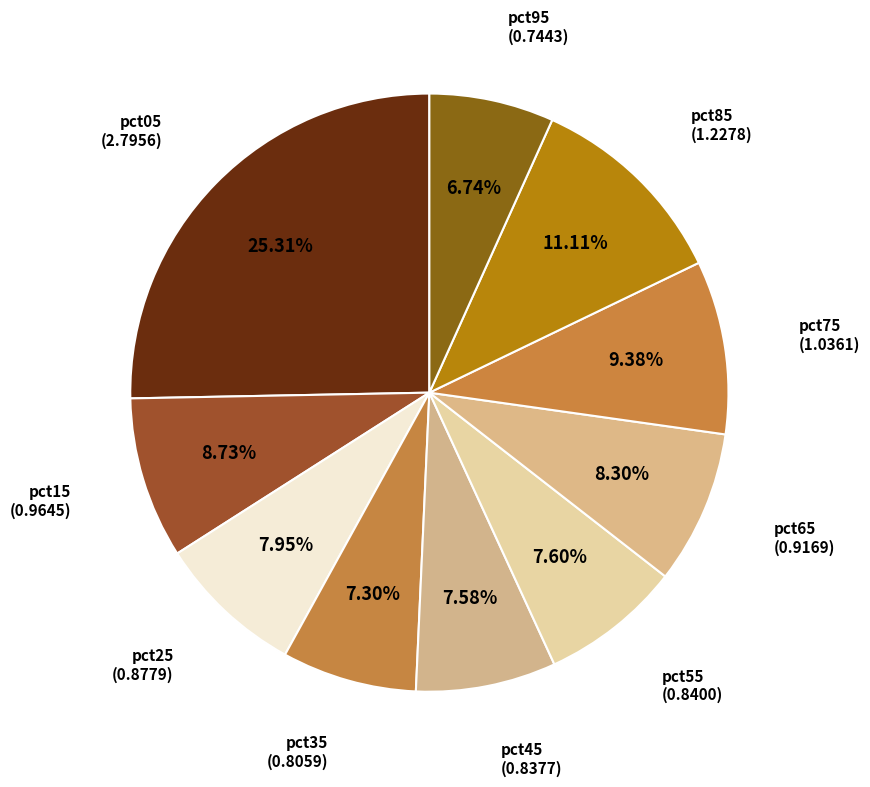

How many segments does this pie chart have?

10